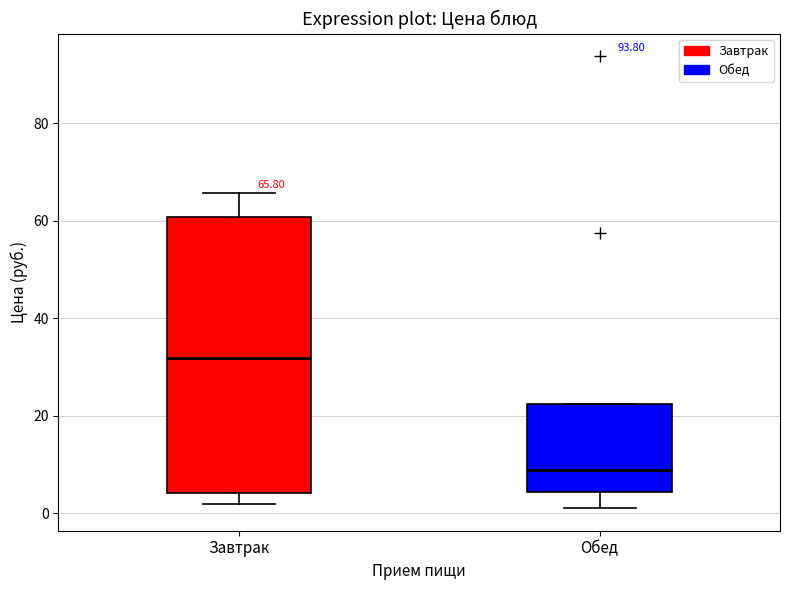

Comparing the boxes themselves (not the whiskers), which one is the tallest?

Завтрак